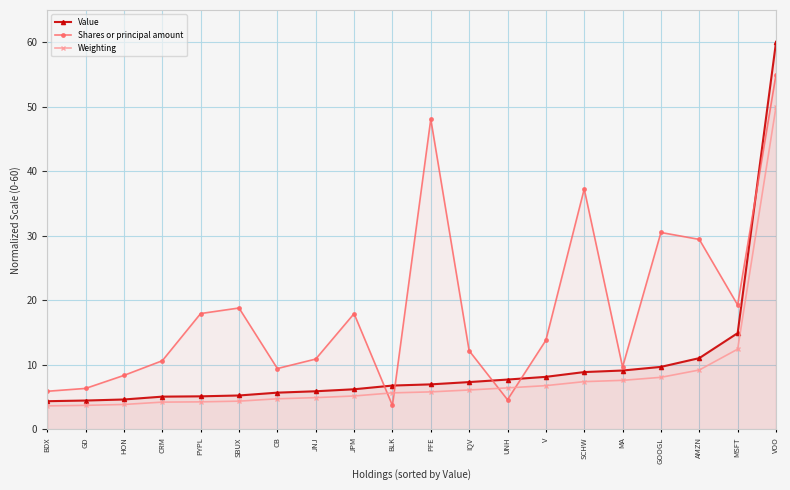

At which label is Weighting closest to 26?

MSFT